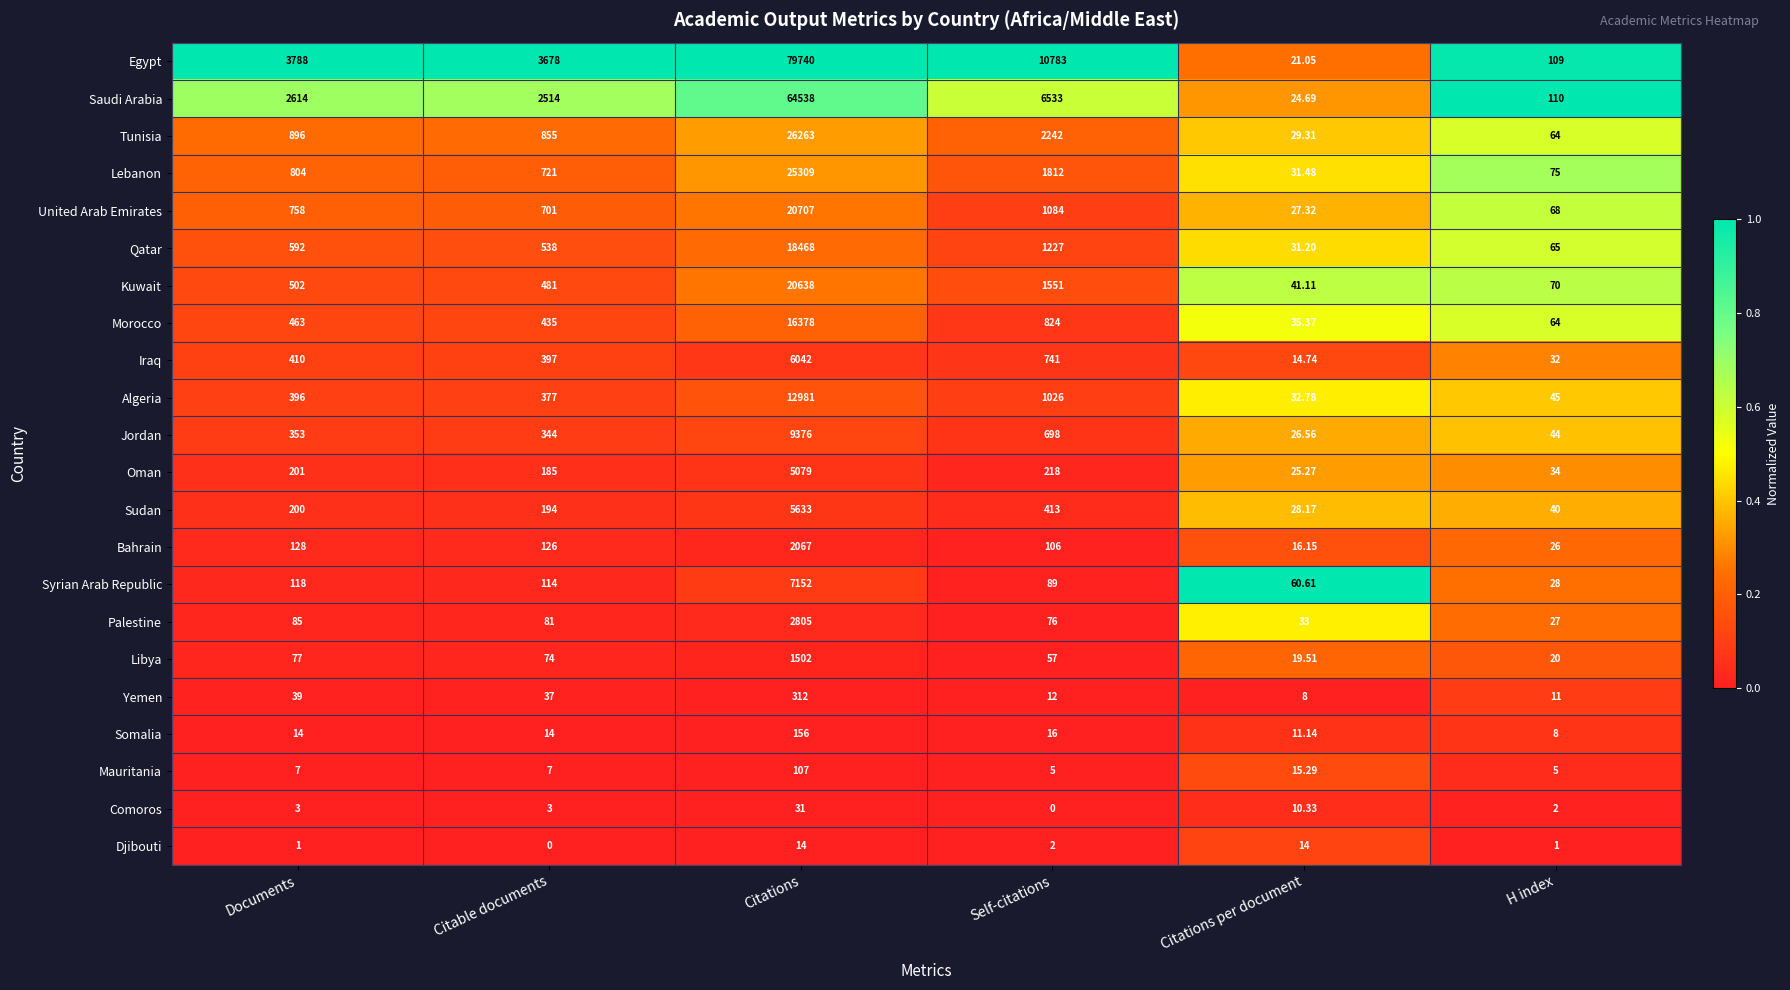

At which label is Somalia closest to 82?

Self-citations